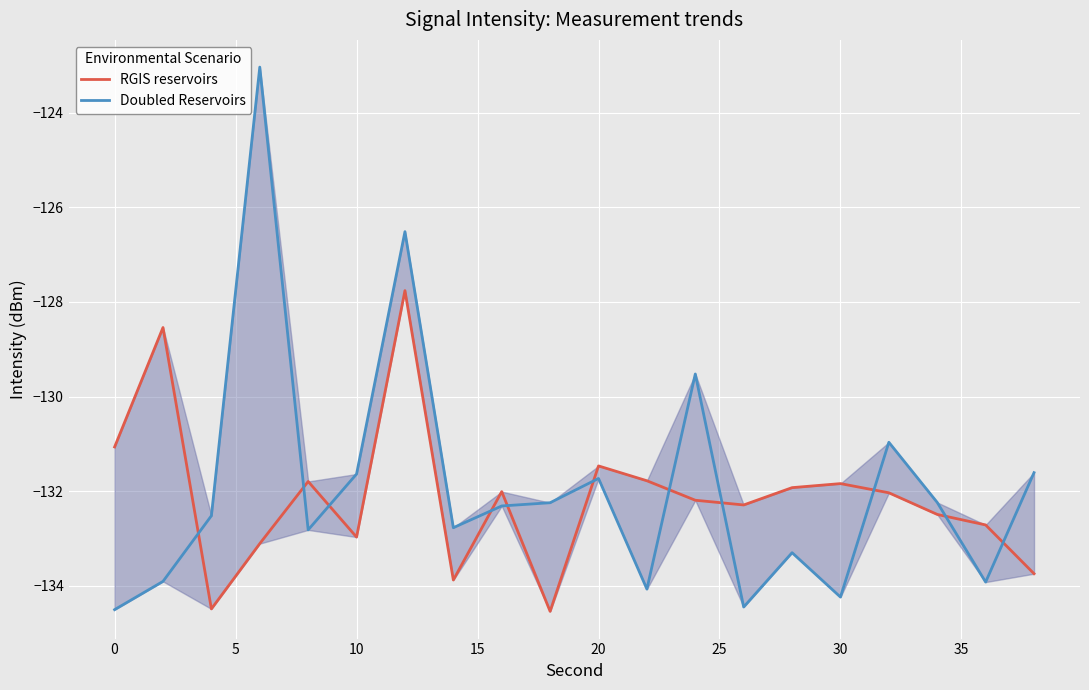

How many data points does each series have?

20